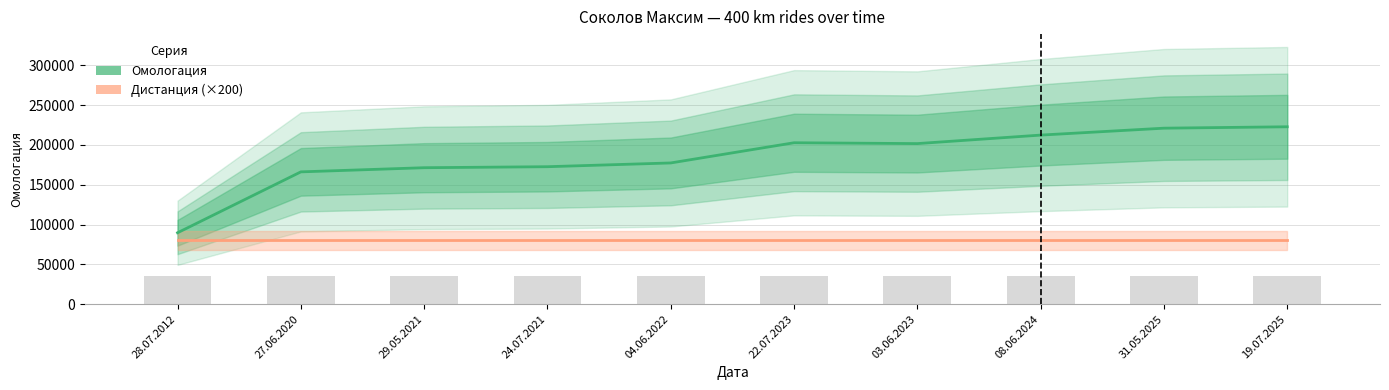

Does the chart contain any negative values?

No